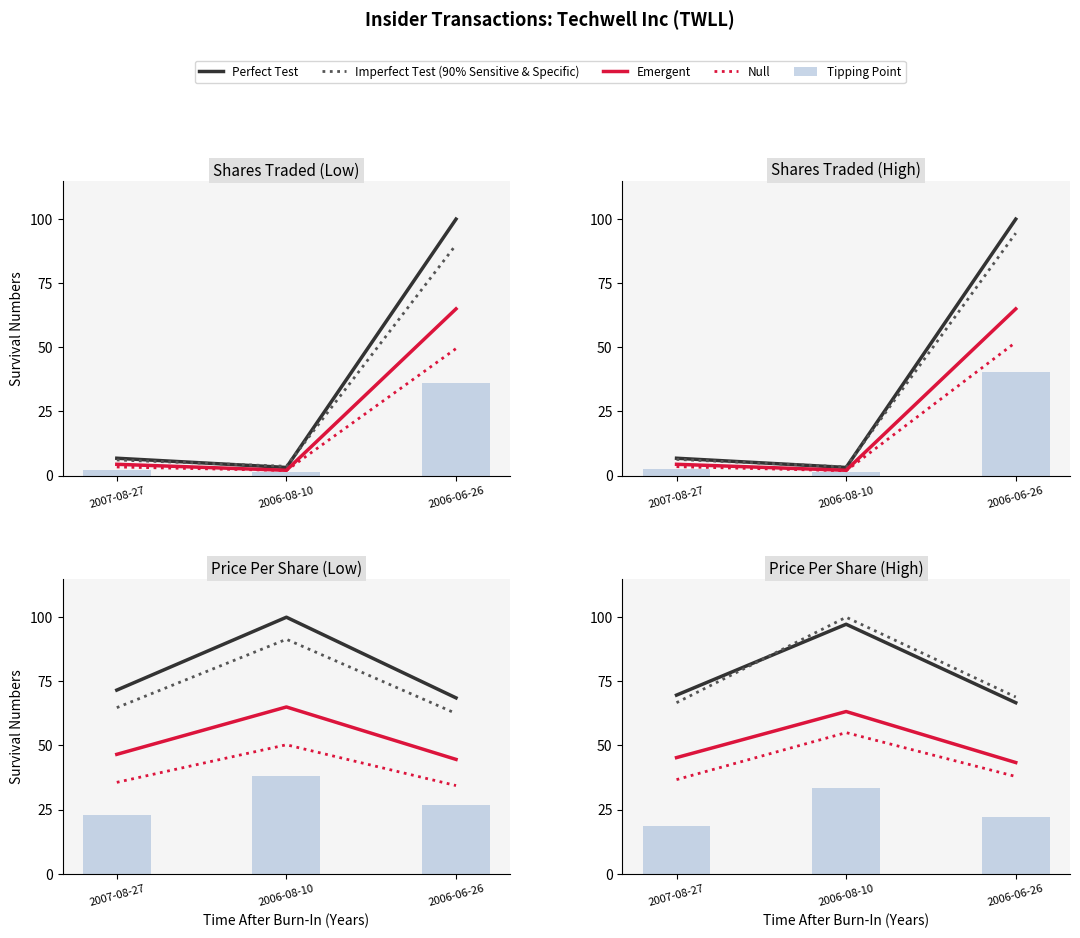

Which series has the largest range (max minus min)?

Imperfect Test (90% Sensitive & Specific)